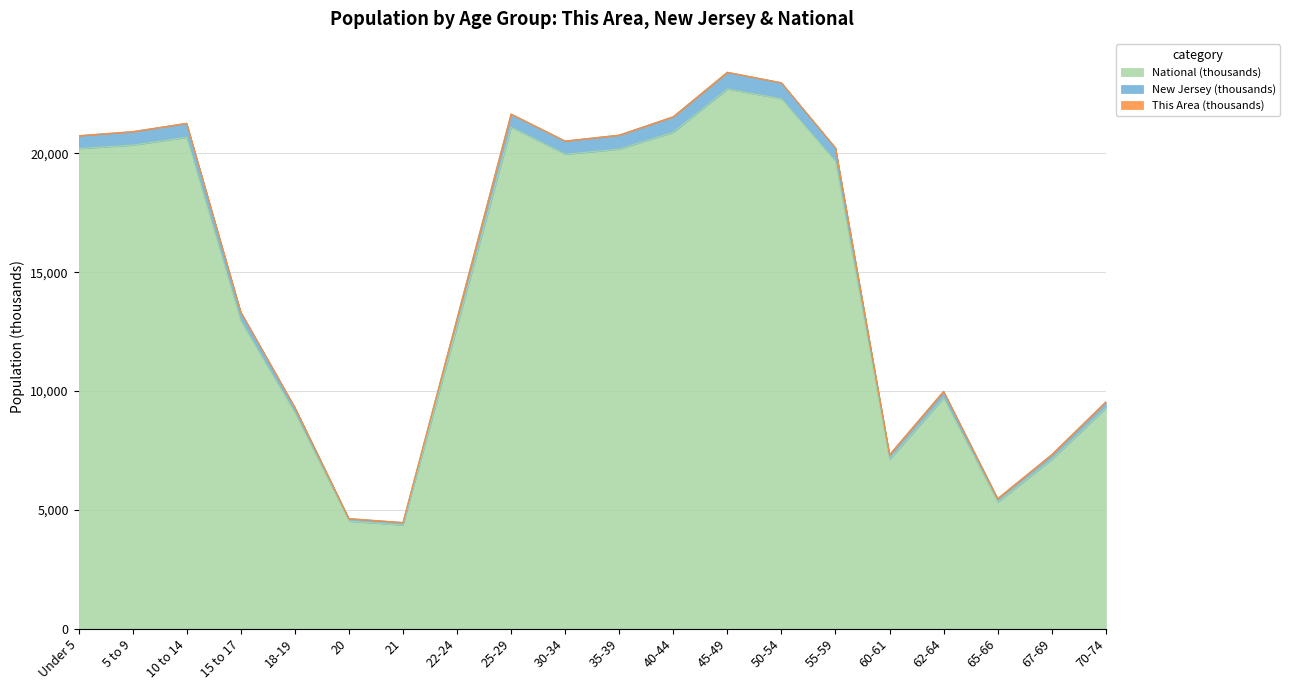

At which category is the sum across all series the highest?

45-49